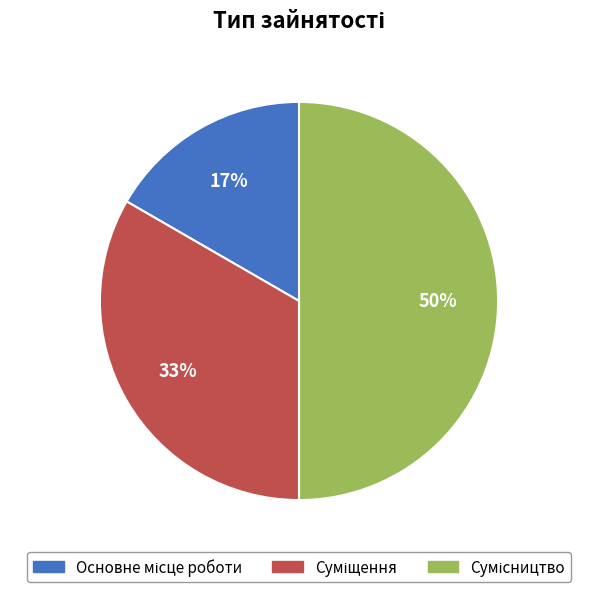

The Сумісництво slice represents 63% of the pie. True or false?

False